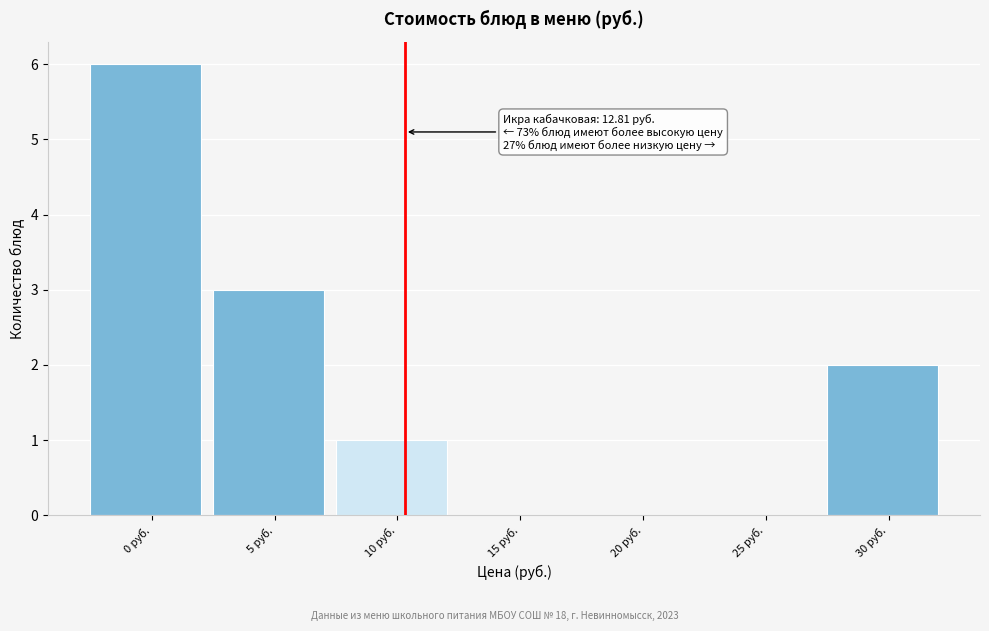

Reading right to left, list all the values displayed in this chart.

30 руб.=2	25 руб.=0	20 руб.=0	15 руб.=0	10 руб.=1	5 руб.=3	0 руб.=6